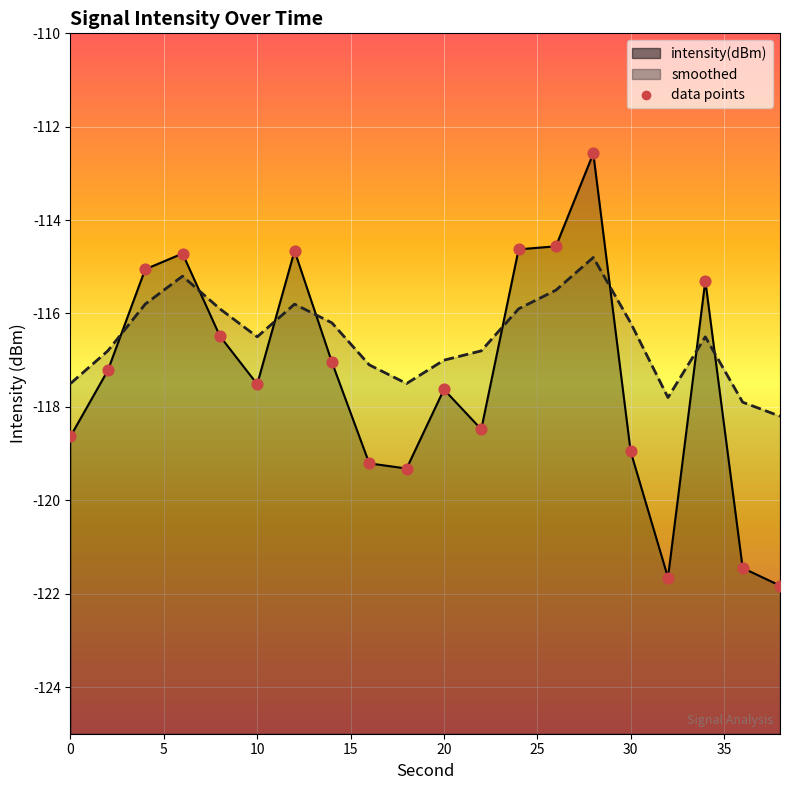

Which series reaches the maximum Y coordinate?

intensity(dBm) line